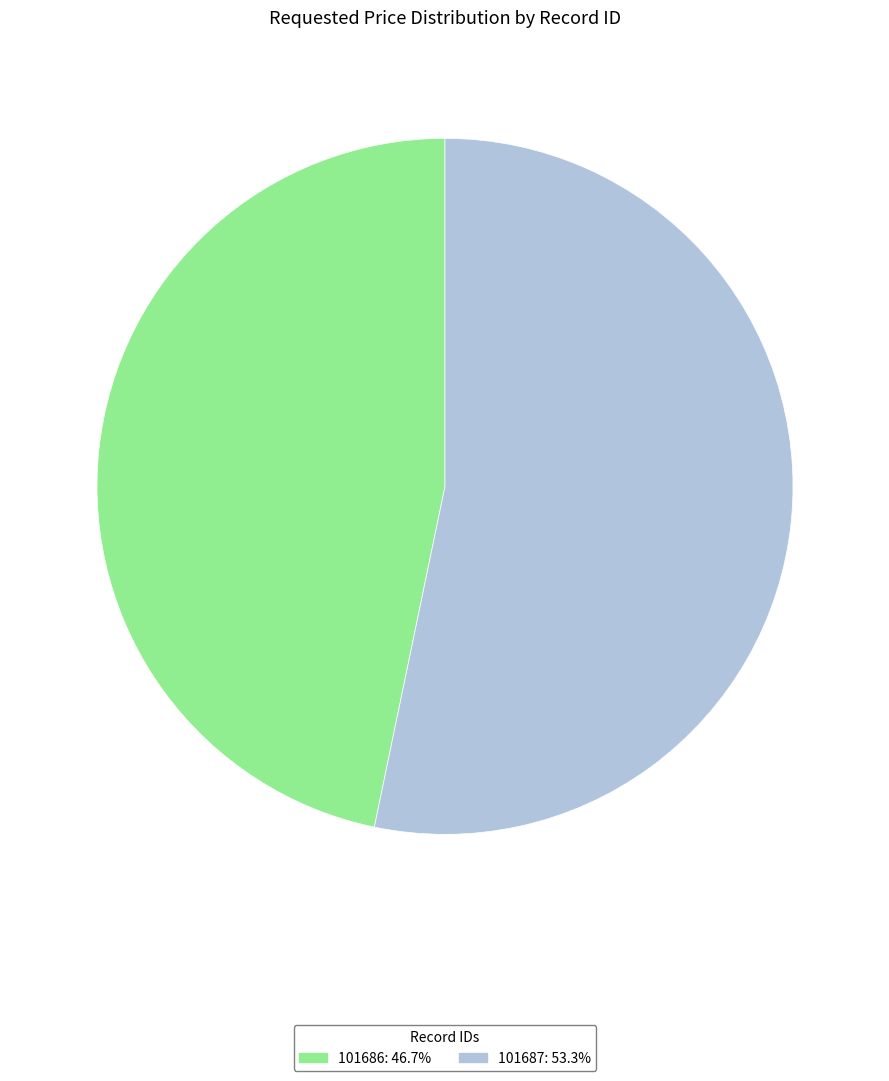

How many slices are in this pie chart?

2